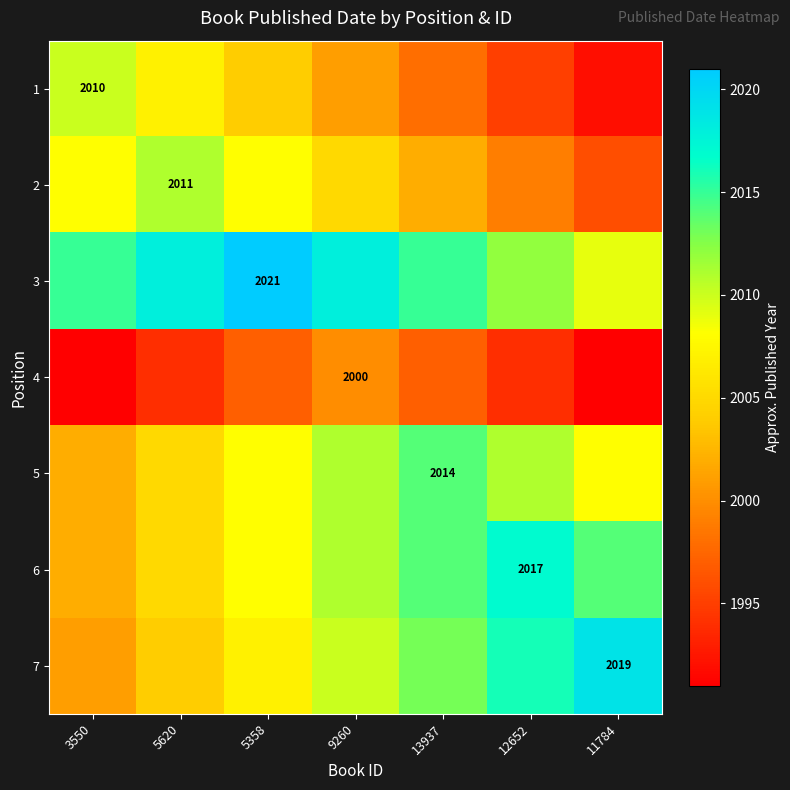

What is the difference between the second highest and second lowest values in the 4 series?

6